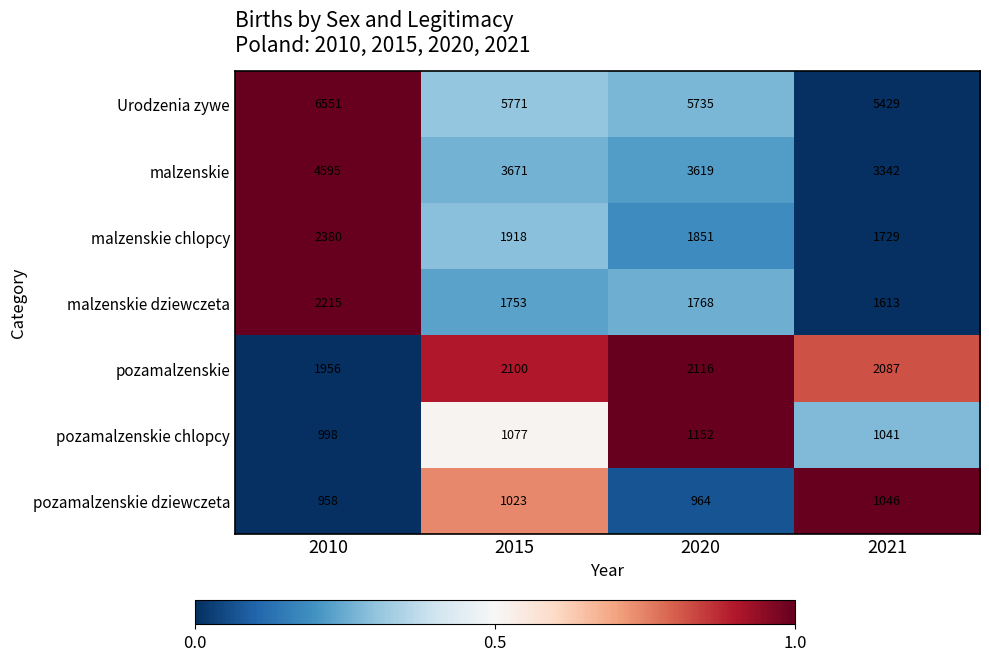

Which series has the largest total across all categories?

Urodzenia zywe